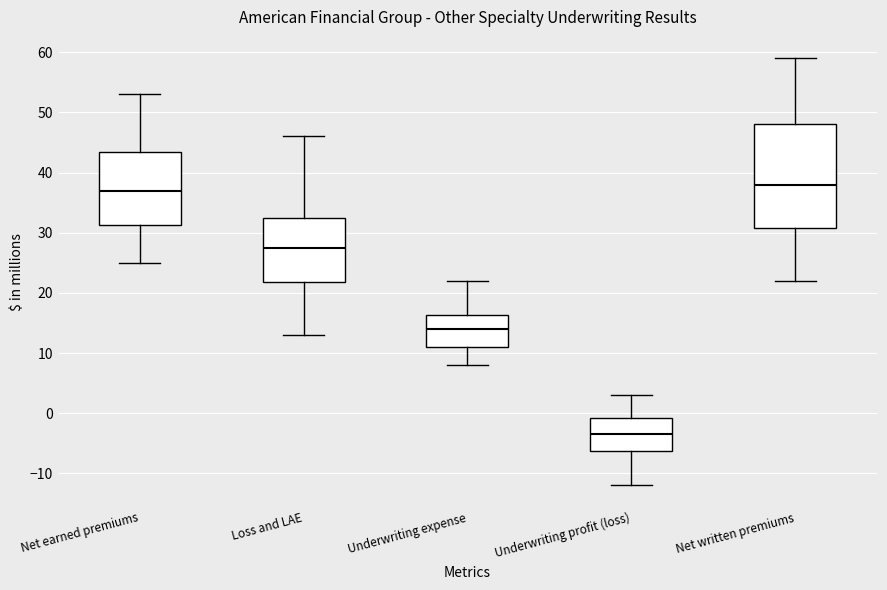

Reading left to right, read every box against the y-axis: the position of its median line, the range the box covers, and the ends of its whiskers. The values are not printed on the chart, so give them approximately, as read against the axis.

Net earned premiums: median 37, box 31 to 44, whiskers 25 to 53
Loss and LAE: median 28, box 22 to 33, whiskers 13 to 46
Underwriting expense: median 14, box 11 to 16, whiskers 8 to 22
Underwriting profit (loss): median -3, box -6 to -1, whiskers -12 to 3
Net written premiums: median 38, box 31 to 48, whiskers 22 to 59